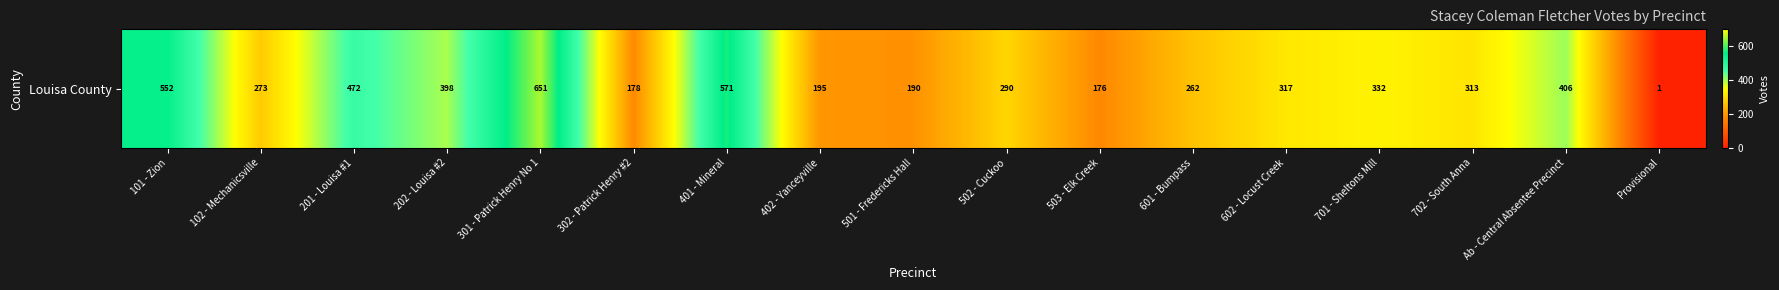

Reading left to right, what are all the values shown in this chart?

101 - Zion=552	102 - Mechanicsville=273	201 - Louisa #1=472	202 - Louisa #2=398	301 - Patrick Henry No 1=651	302 - Patrick Henry #2=178	401 - Mineral=571	402 - Yanceyville=195	501 - Fredericks Hall=190	502 - Cuckoo=290	503 - Elk Creek=176	601 - Bumpass=262	602 - Locust Creek=317	701 - Sheltons Mill=332	702 - South Anna=313	Ab - Central Absentee Precinct=406	Provisional=1